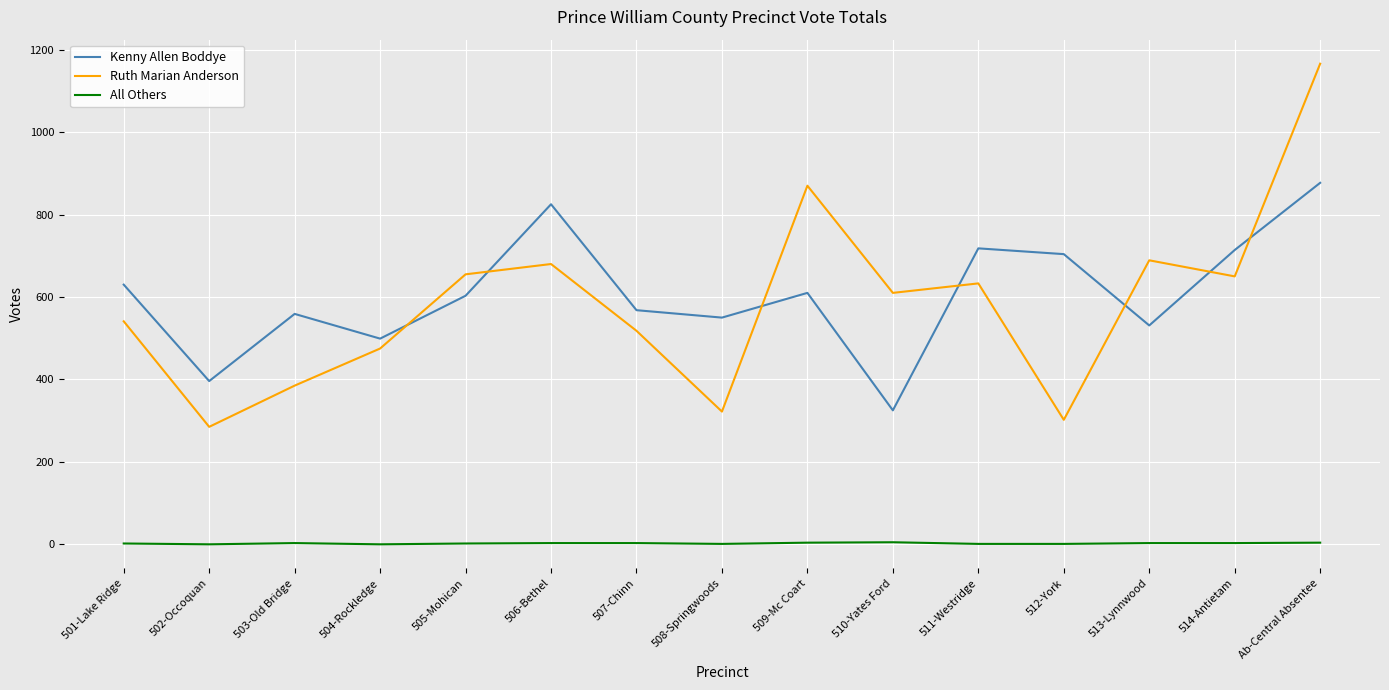

How many values in the All Others series are below 3?

7